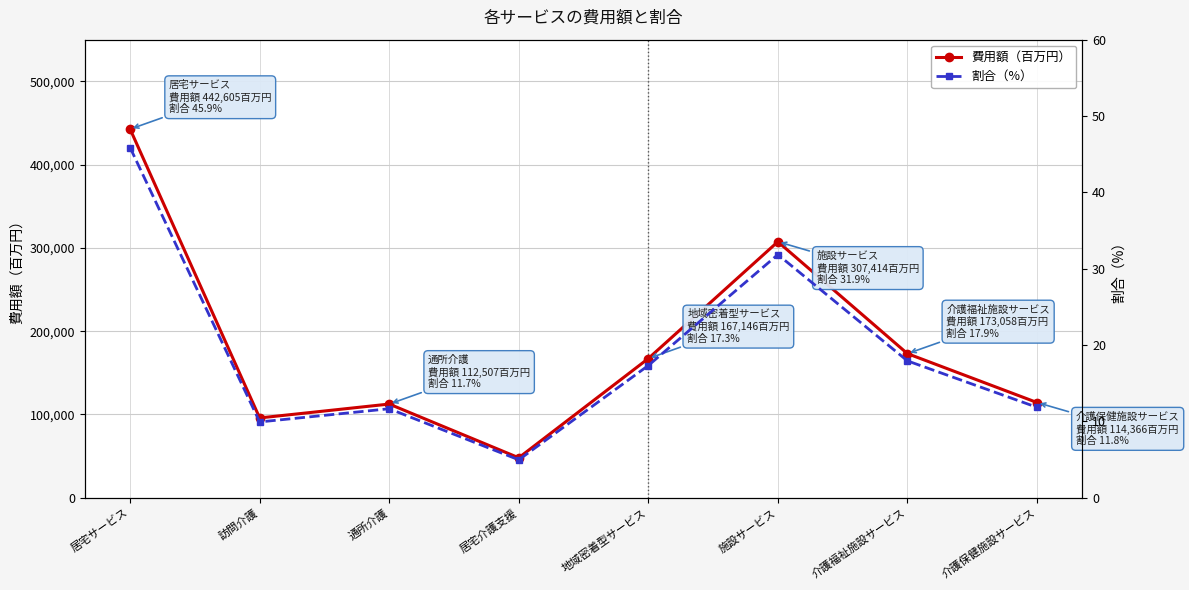

What is the label of the 8th point from the left?

介護保健施設サービス